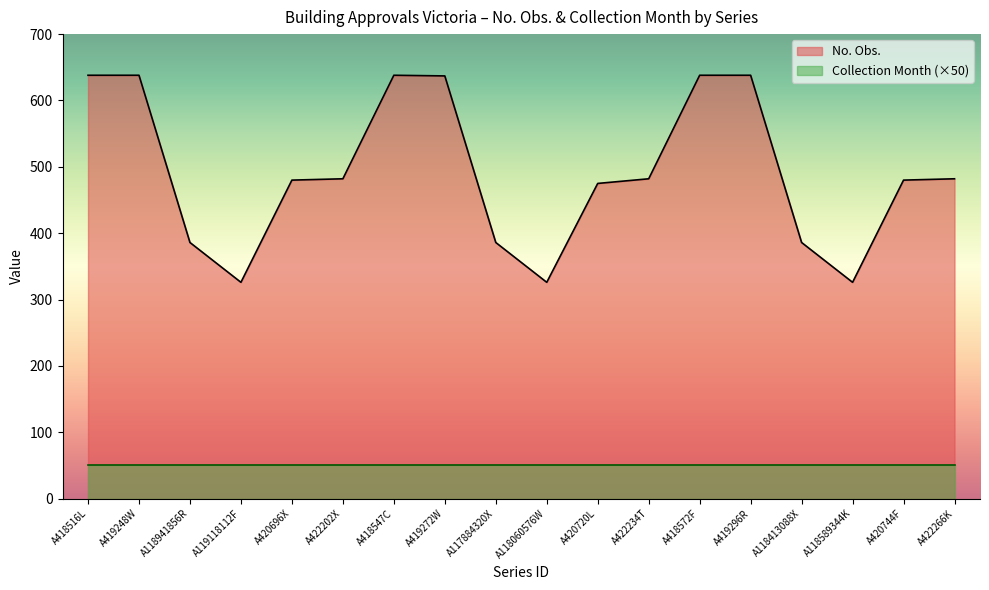

Reading left to right, list all the values displayed in this chart.

A418516L=638	A419248W=638	A118941856R=386	A119118112F=326	A420696X=480	A422202X=482	A418547C=638	A419272W=637	A117884320X=386	A118060576W=326	A420720L=475	A422234T=482	A418572F=638	A419296R=638	A118413088X=386	A118589344K=326	A420744F=480	A422266K=482